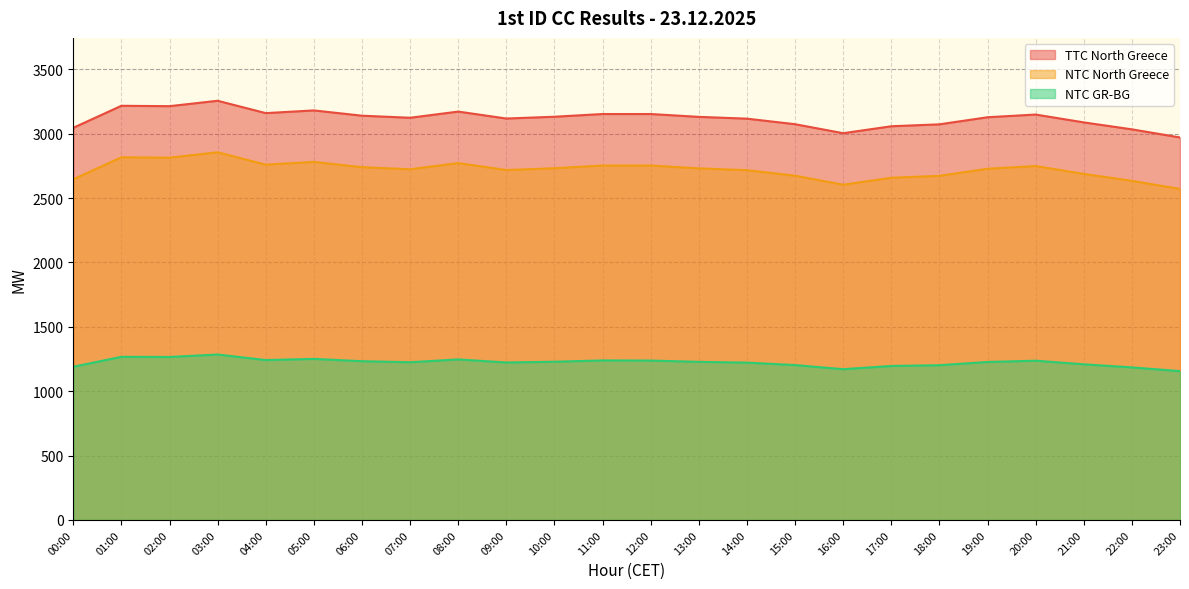

At which category does NTC North Greece reach its first local valley?

02:00